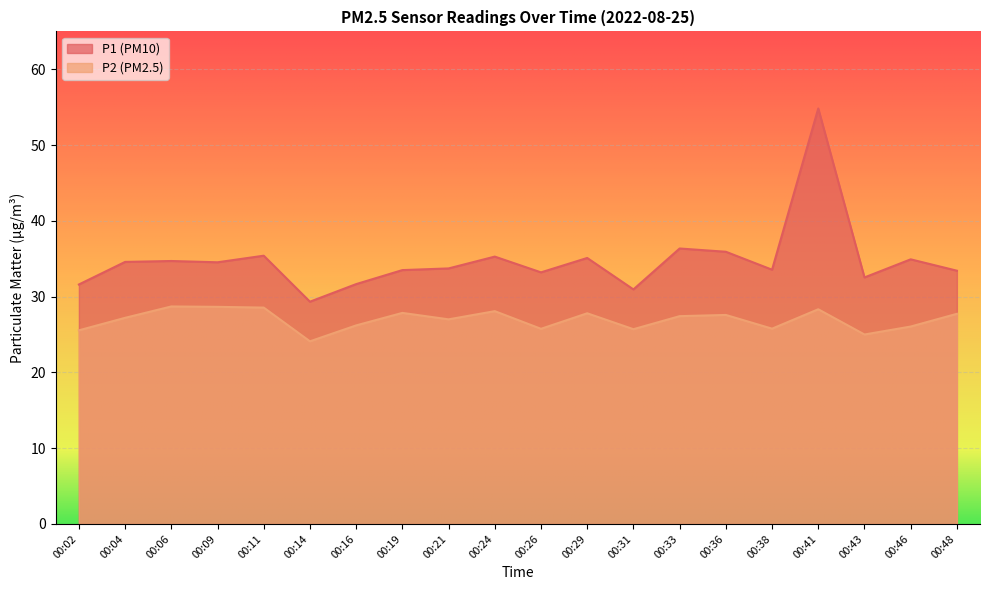

Rank the series at 00:36 from highest to lowest value.

P1 (PM10), P2 (PM2.5)